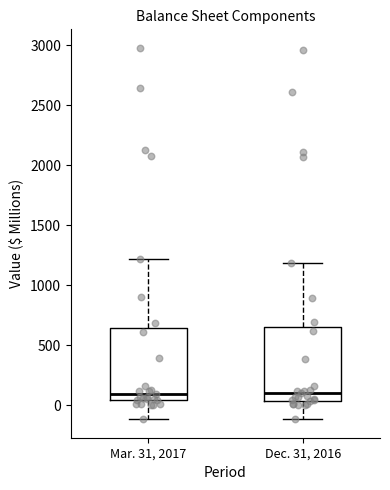

Reading left to right, read every box against the y-axis: the position of its median line, the range the box covers, and the ends of its whiskers. The values are not printed on the chart, so give them approximately, as read against the axis.

Mar. 31, 2017: median 100, box 50 to 650, whiskers -100 to 1200
Dec. 31, 2016: median 100, box 50 to 650, whiskers -100 to 1200